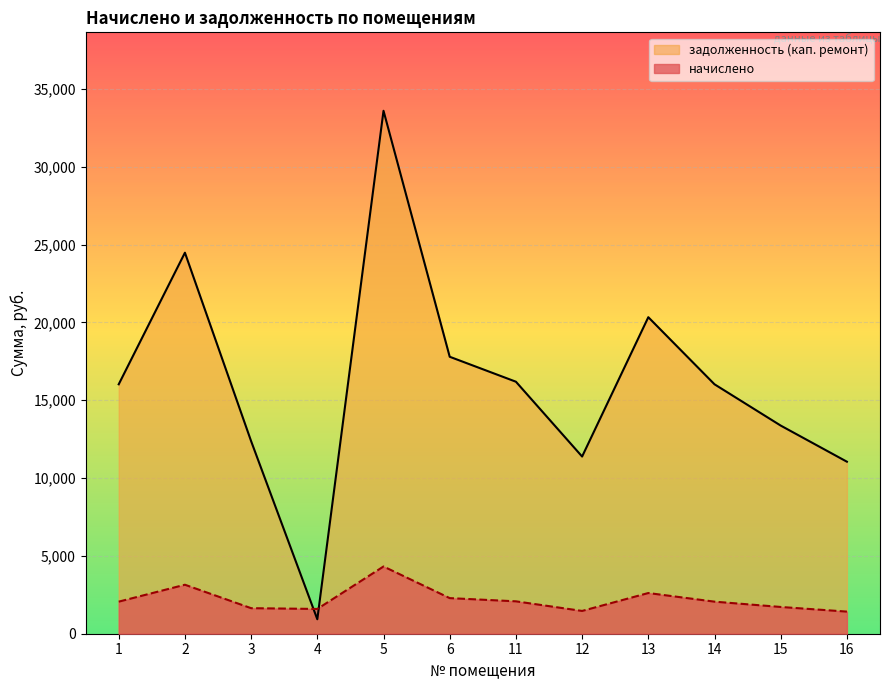

Does the chart display data point markers on the line(s)?

No